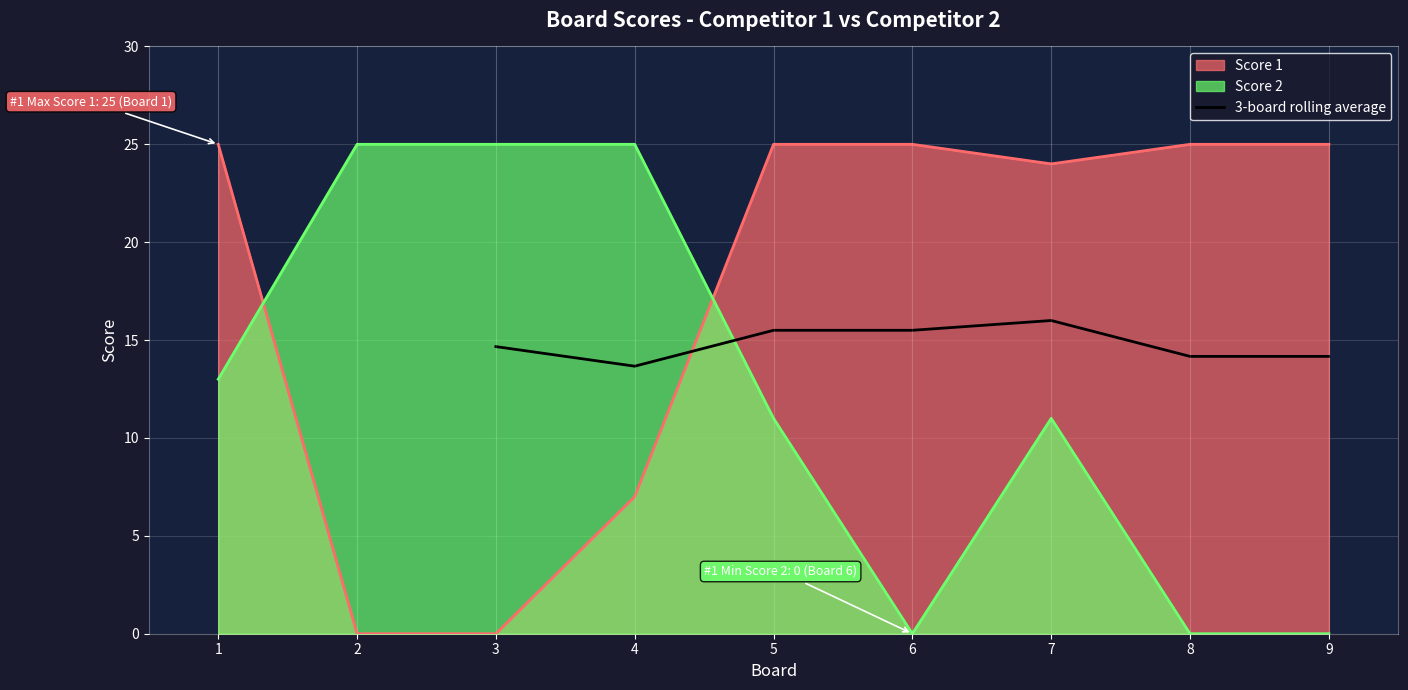

What is the lowest value of the 3-board rolling average series?

13.7